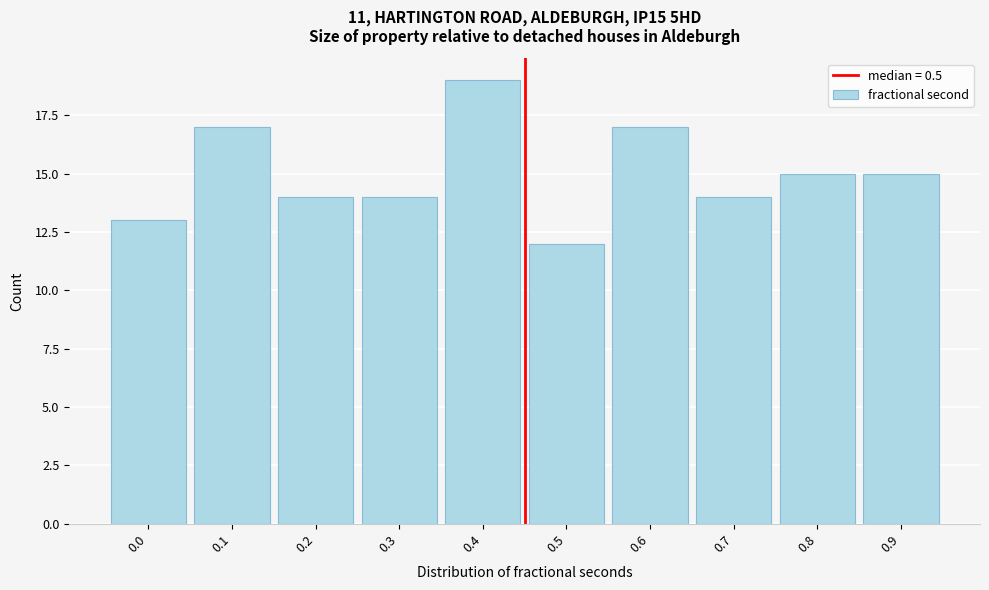

Reading left to right, what are all the values shown in this chart?

0.0=13	0.1=17	0.2=14	0.3=14	0.4=19	0.5=12	0.6=17	0.7=14	0.8=15	0.9=15